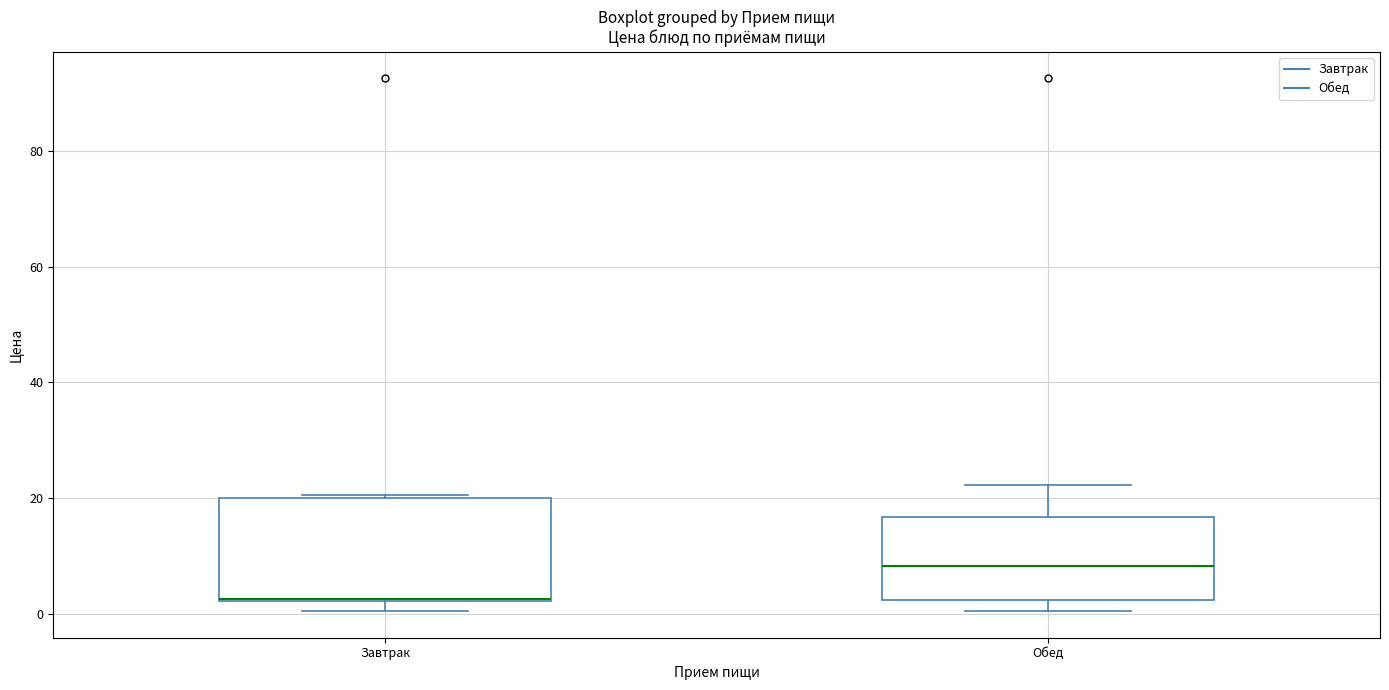

Reading left to right, read every box against the y-axis: the position of its median line, the range the box covers, and the ends of its whiskers. The values are not printed on the chart, so give them approximately, as read against the axis.

Завтрак: median 2 (drawn on the box's lower edge), box 2 to 20, whiskers 0 to 20
Обед: median 8, box 2 to 16, whiskers 0 to 22